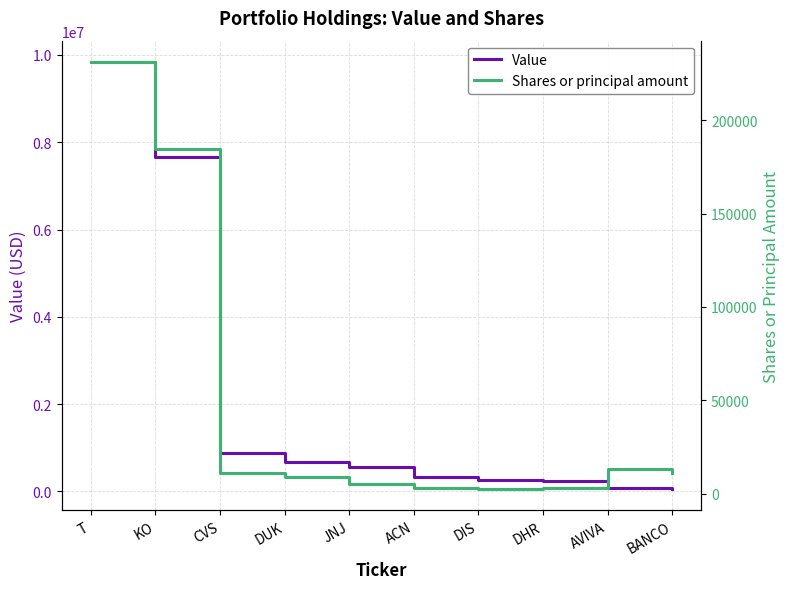

True or false: Value and Shares or principal amount intersect in this chart.

False